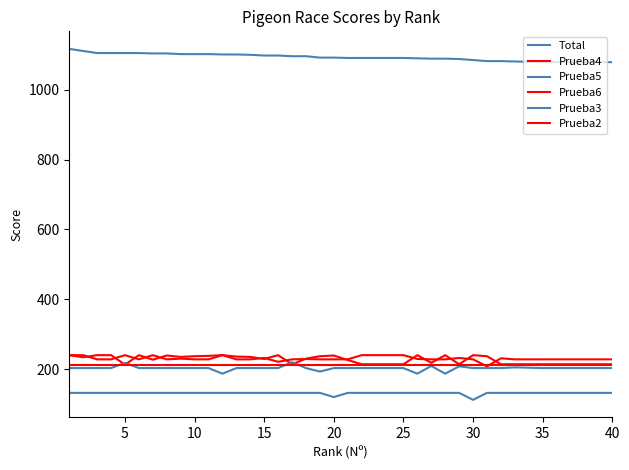

How many lines are shown in the chart?

6